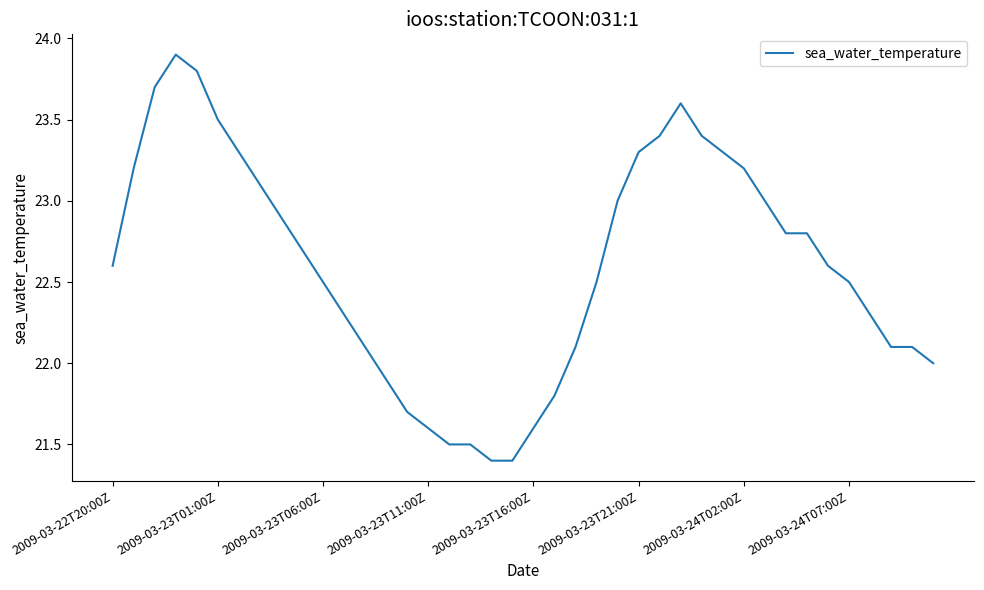

What is the greatest value displayed?

23.9